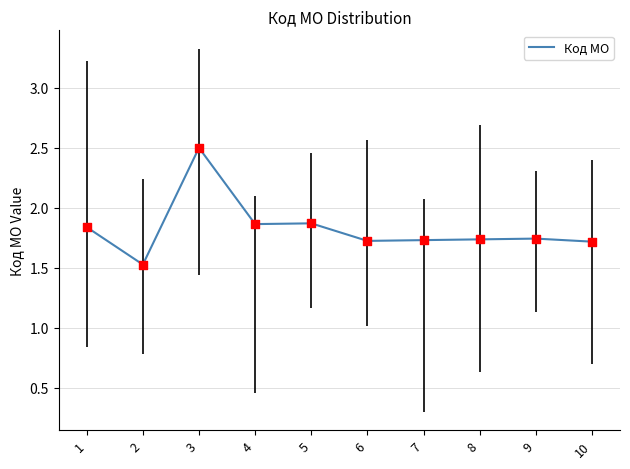

What is the ratio of the value at 1 to the value at 6?

1.1